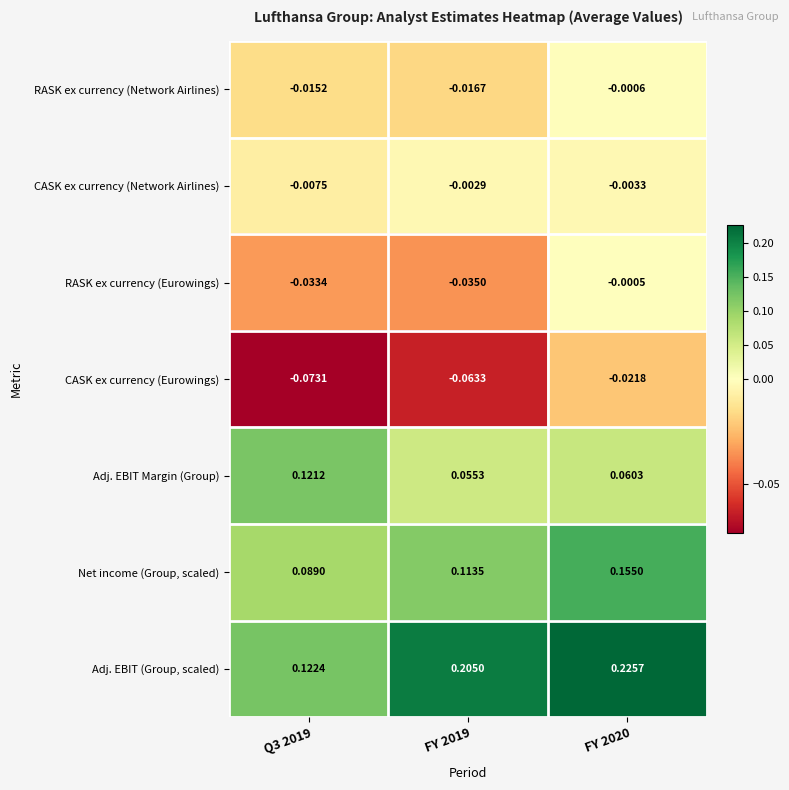

At Q3 2019, list the series in order from largest to smallest.

Adj. EBIT (Group, scaled), Adj. EBIT Margin (Group), Net income (Group, scaled), CASK ex currency (Network Airlines), RASK ex currency (Network Airlines), RASK ex currency (Eurowings), CASK ex currency (Eurowings)